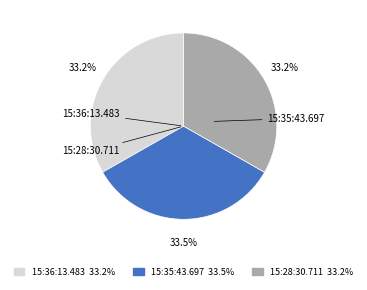

Do 15:36:13.483 and 15:28:30.711 together represent more than half of the pie?

Yes